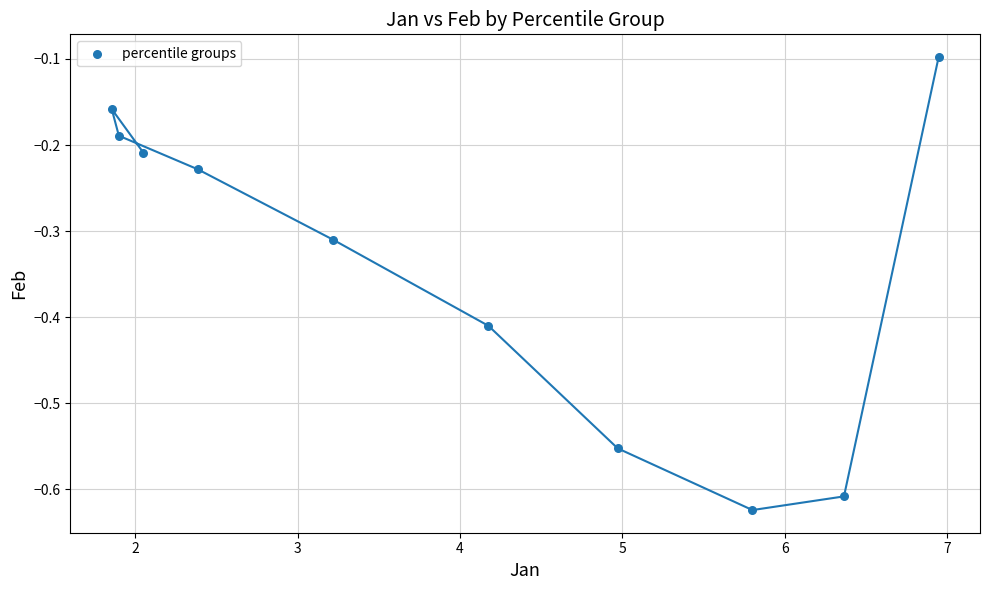

What is the range of Y values (max minus min)?

0.5